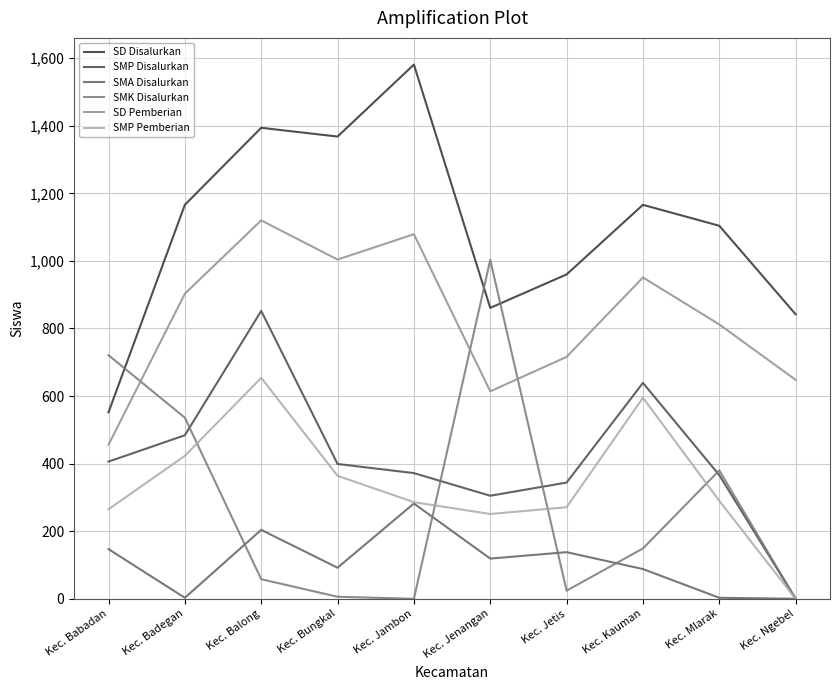

True or false: SD Disalurkan and SMP Pemberian cross at least once.

False